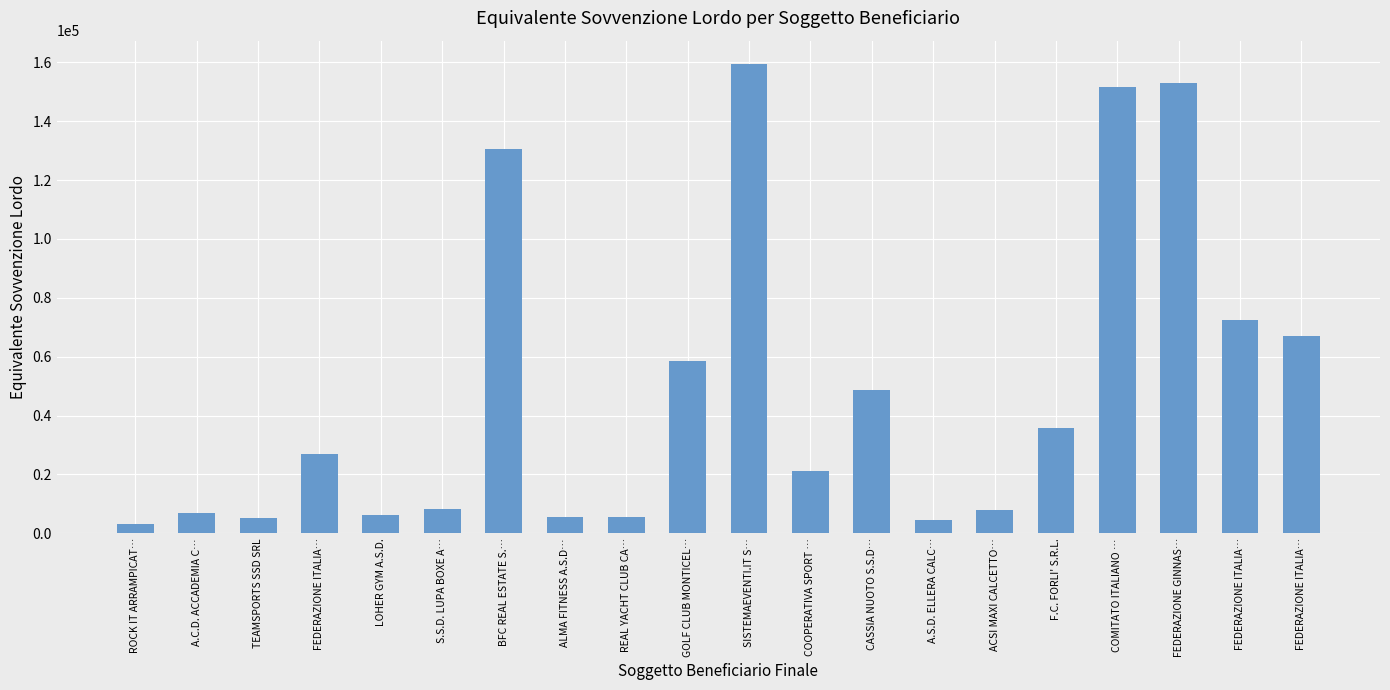

Reading right to left, what are all the values shown in this chart?

67161.5	72534.8	153046.3	151471.6	35841.7	8055.6	4370.2	48639.4	21086.7	159378.6	58414.7	5453.0	5549.6	130400.3	8183.7	6364.4	26781.8	5047.2	6818.5	3211.9